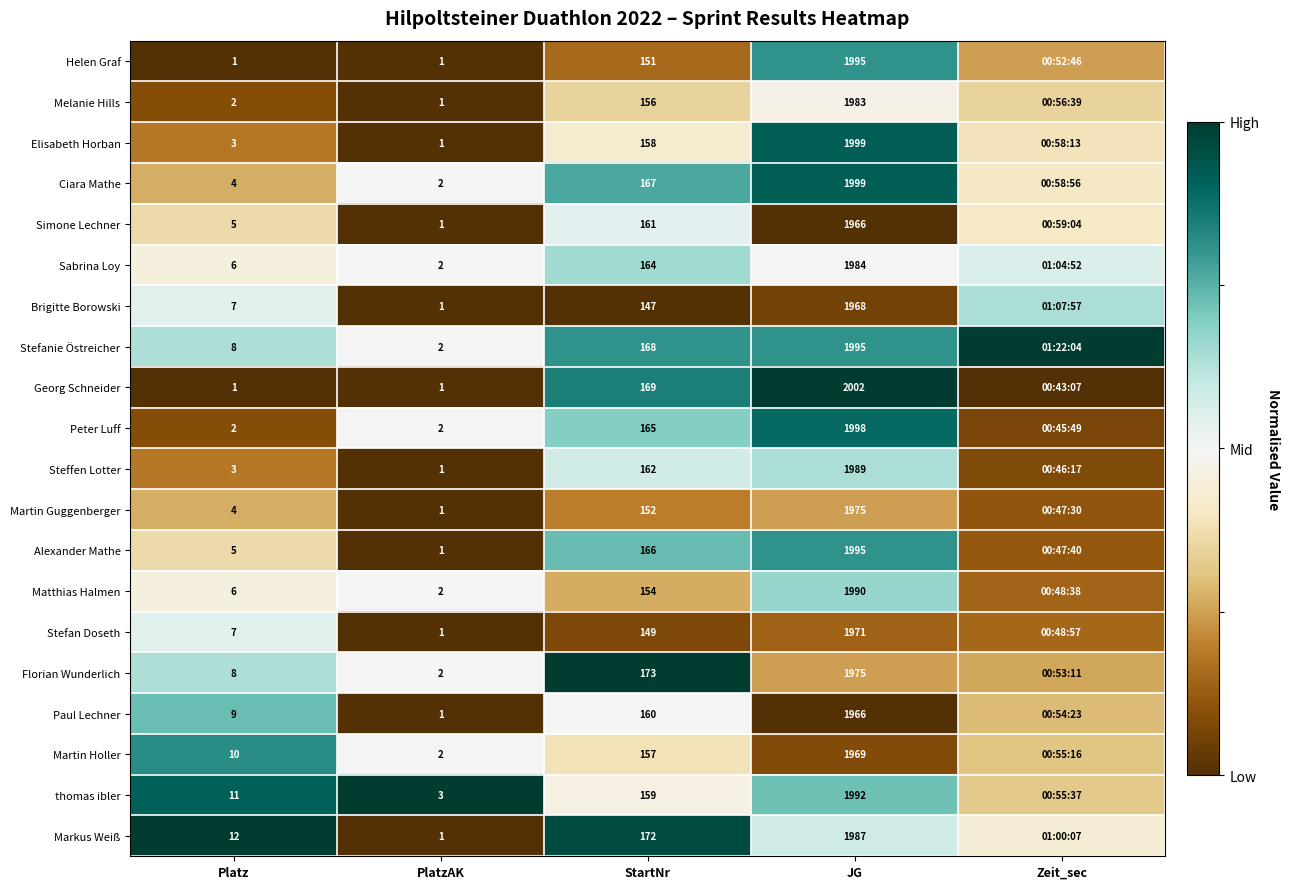

Between PlatzAK and JG, which series saw the biggest shift?

Georg Schneider